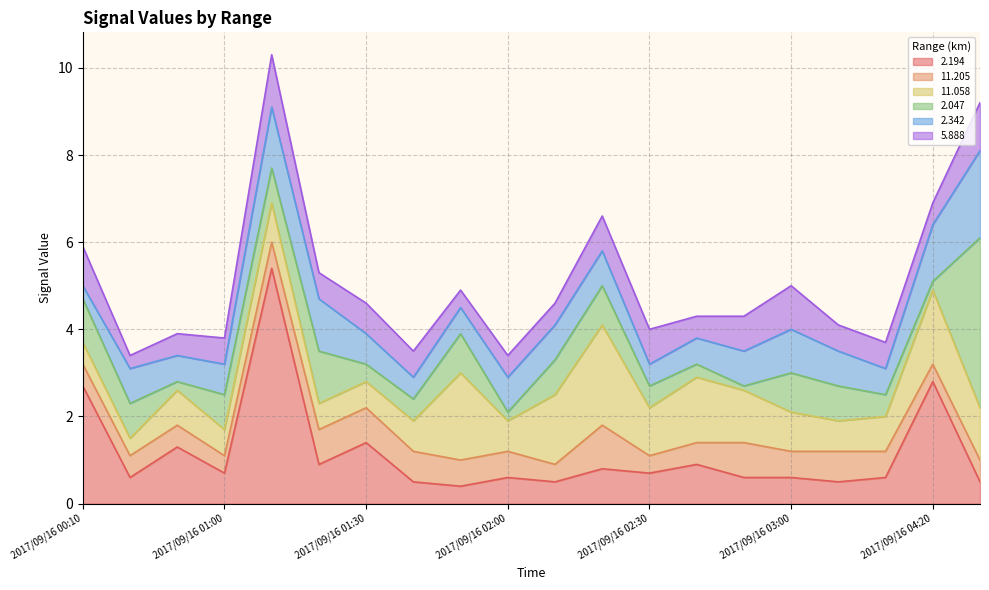

What is the difference between the  11.205 values at 2017/09/16 01:40 and 2017/09/16 02:20?

0.3